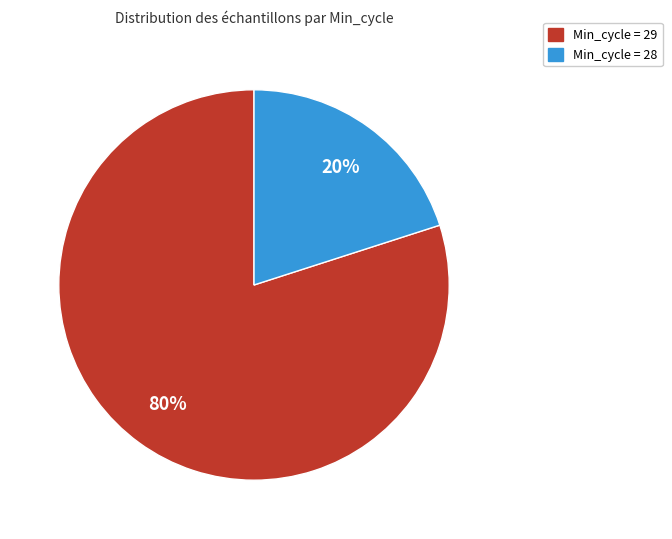

Is there any slice that represents more than half of the pie?

Yes